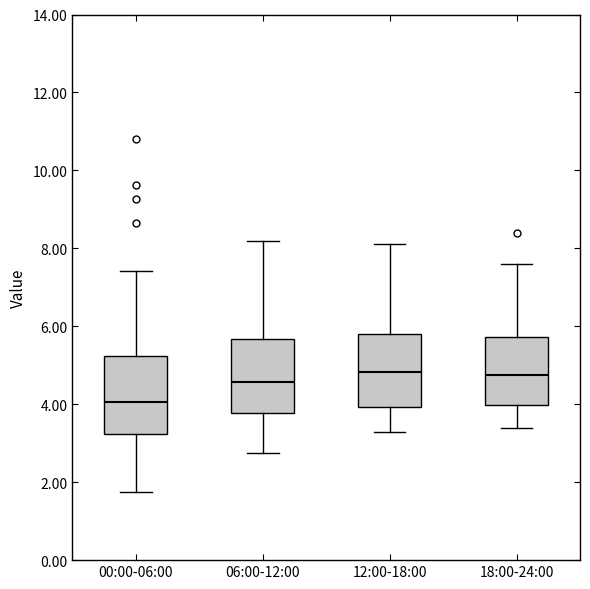

Reading left to right, read every box against the y-axis: the position of its median line, the range the box covers, and the ends of its whiskers. The values are not printed on the chart, so give them approximately, as read against the axis.

00:00-06:00: median 4.0, box 3.2 to 5.2, whiskers 1.8 to 7.4
06:00-12:00: median 4.6, box 3.8 to 5.6, whiskers 2.8 to 8.2
12:00-18:00: median 4.8, box 4.0 to 5.8, whiskers 3.4 to 8.2
18:00-24:00: median 4.8, box 4.0 to 5.8, whiskers 3.4 to 7.6